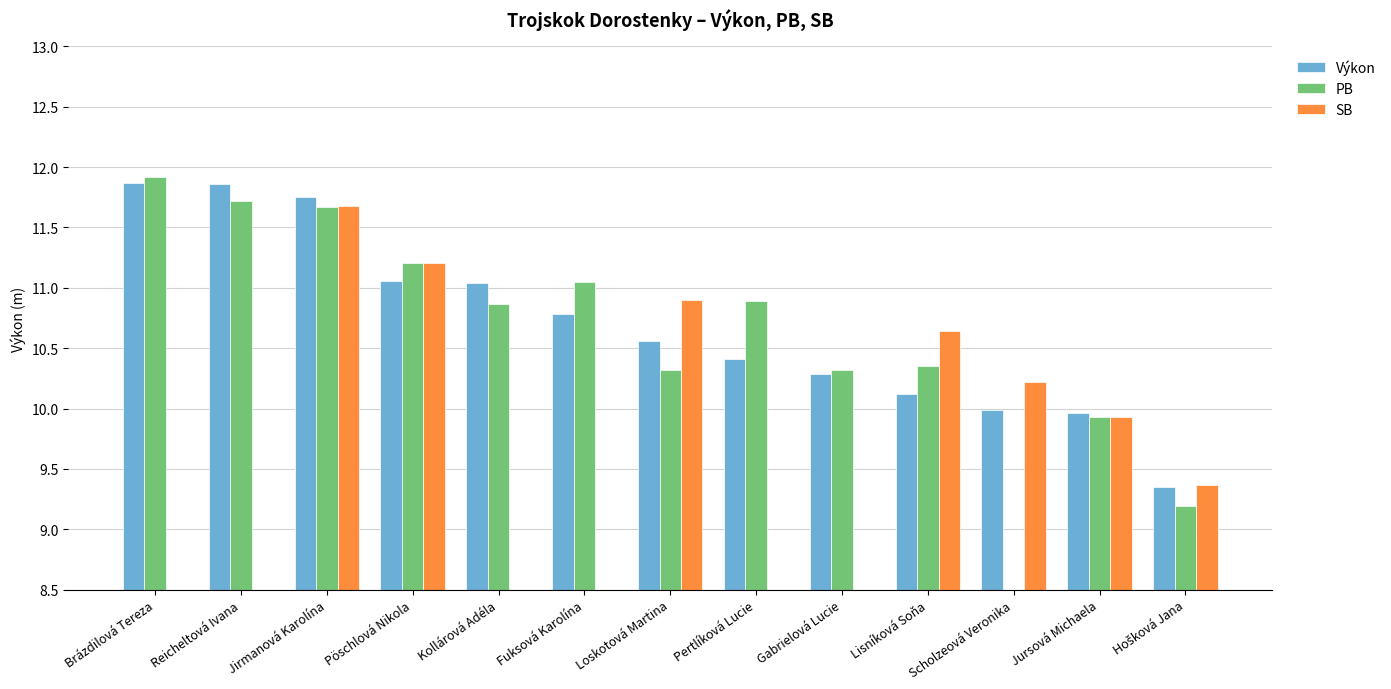

How many bars are there in each group?

3